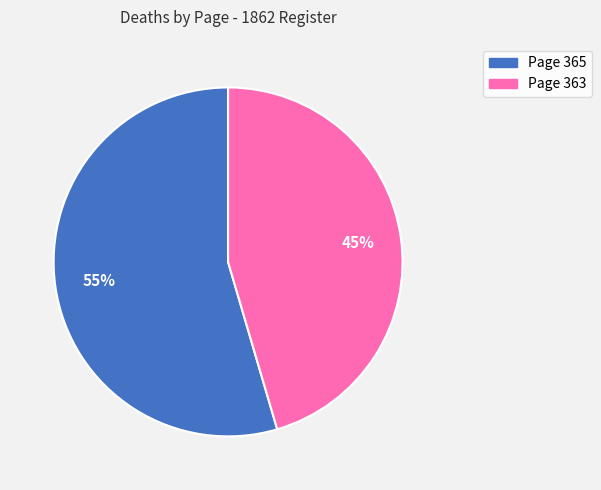

To the nearest percent, what is the combined percentage of Page 365 and Page 363?

100%